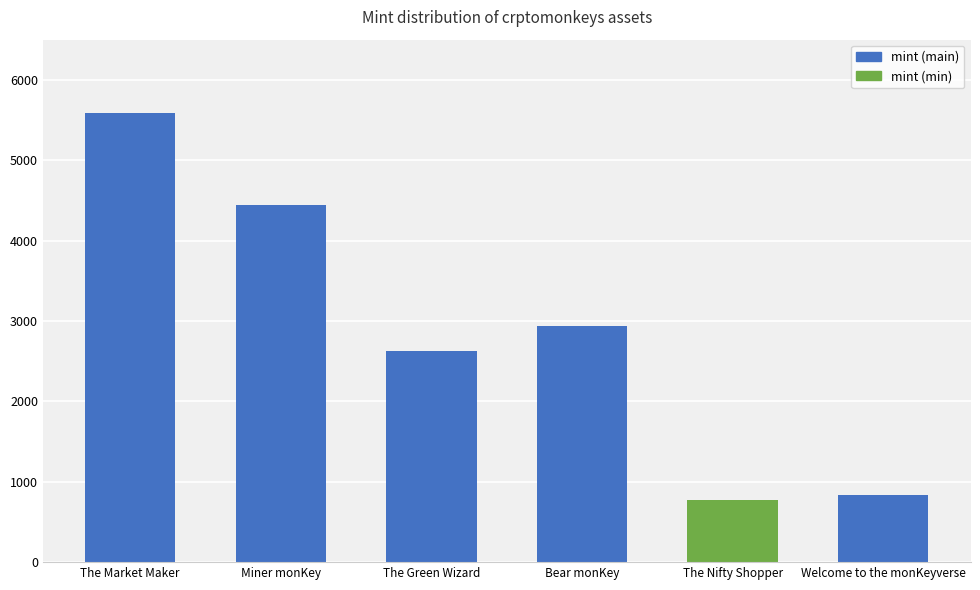

The value at Bear monKey is 2939. True or false?

True